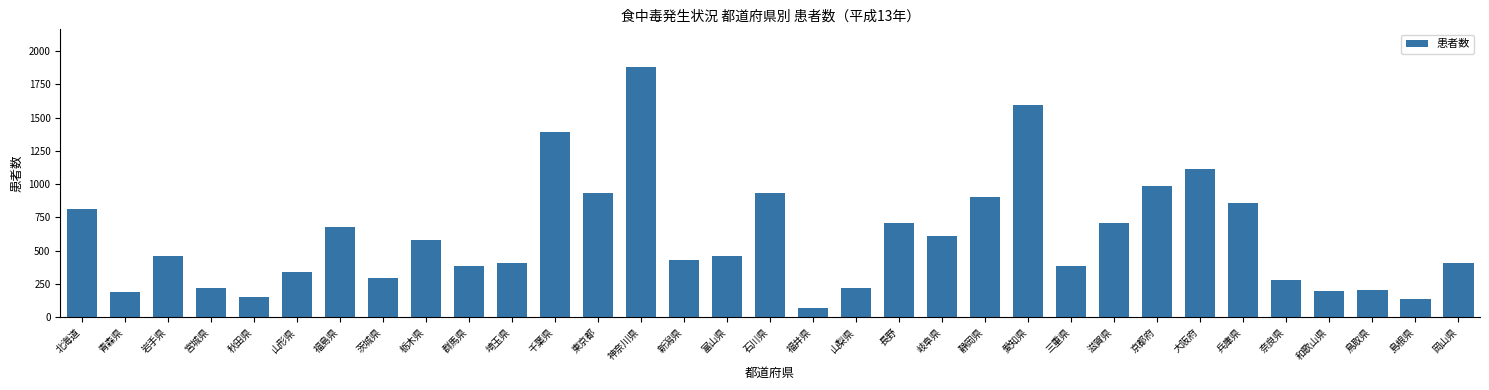

What is the approximate value at 兵庫県, to the nearest 10?

860